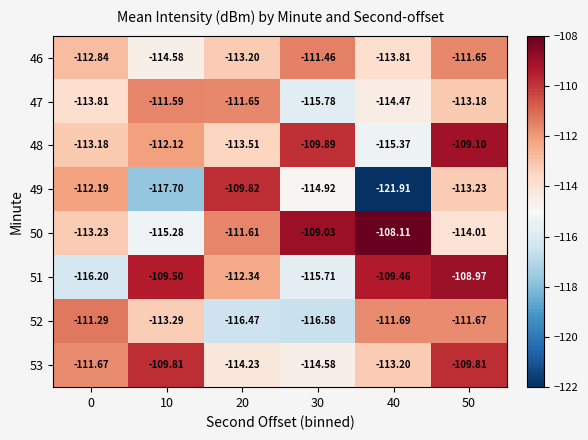

Is the value of 47 at 10 greater than the value of 53 at 40?

Yes